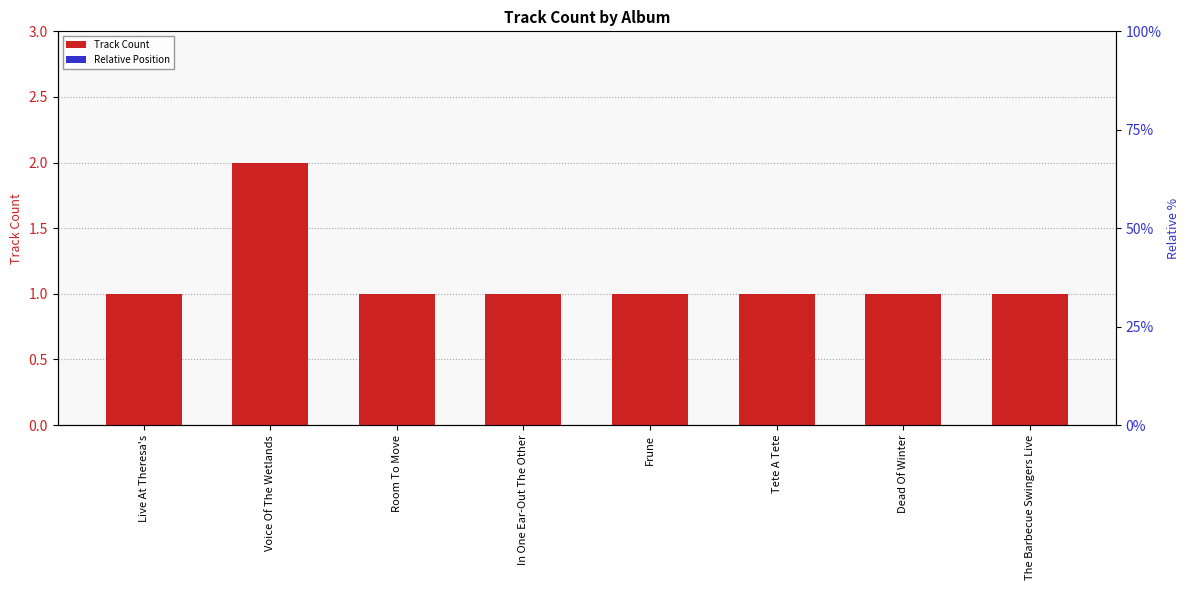

Rank the series at Voice Of The Wetlands from highest to lowest value.

Track Count, Relative Position